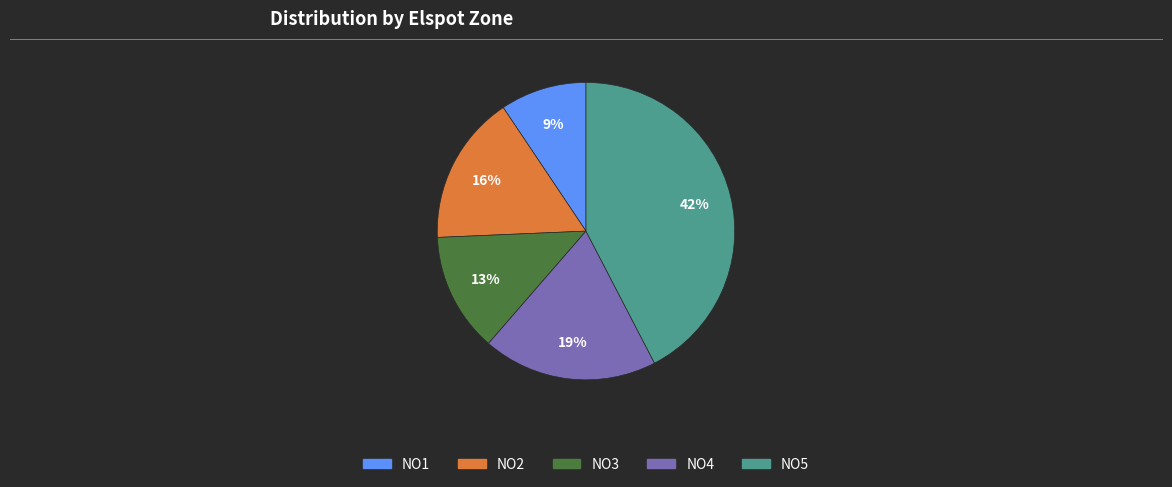

To the nearest percent, what percentage of the pie is NO3?

13%